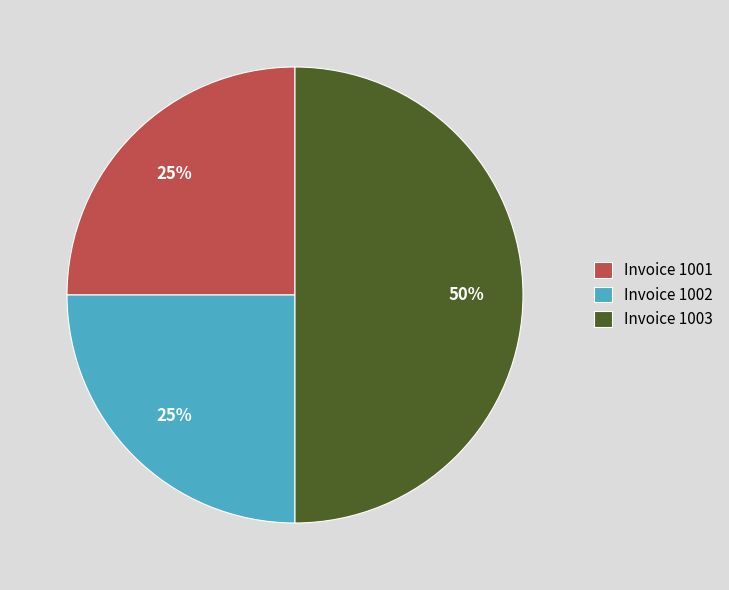

To the nearest percent, what is the combined percentage of Invoice 1002 and Invoice 1001?

50%